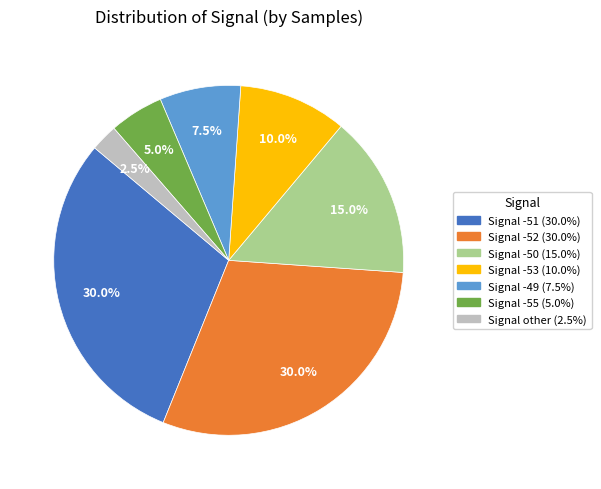

To the nearest percent, what is the average slice percentage?

14%